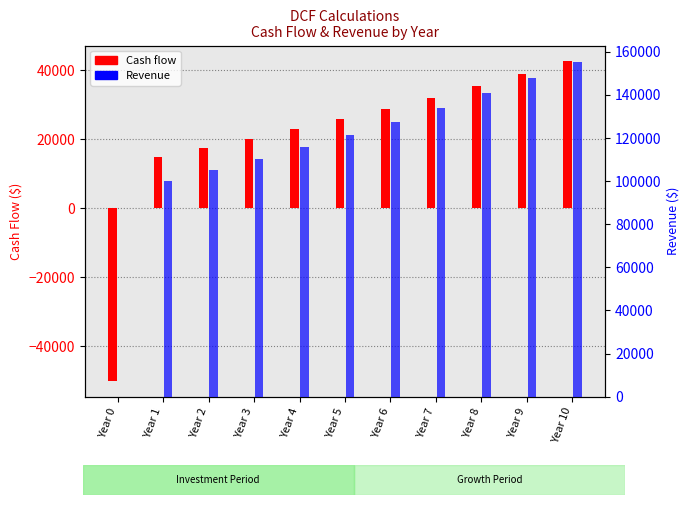

Rank the series at Year 9 from highest to lowest value.

Revenue, Cash flow